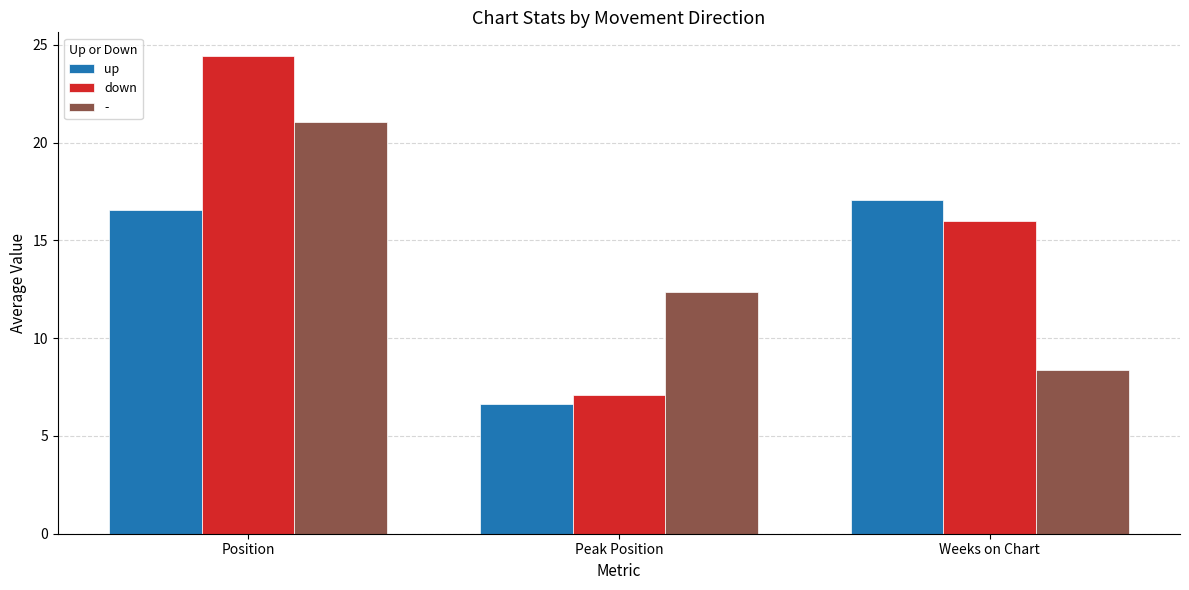

Reading left to right, what are all the values shown in this chart?

up: 16.6	6.6	17.1
down: 24.4	7.1	16.0
-: 21.1	12.4	8.4